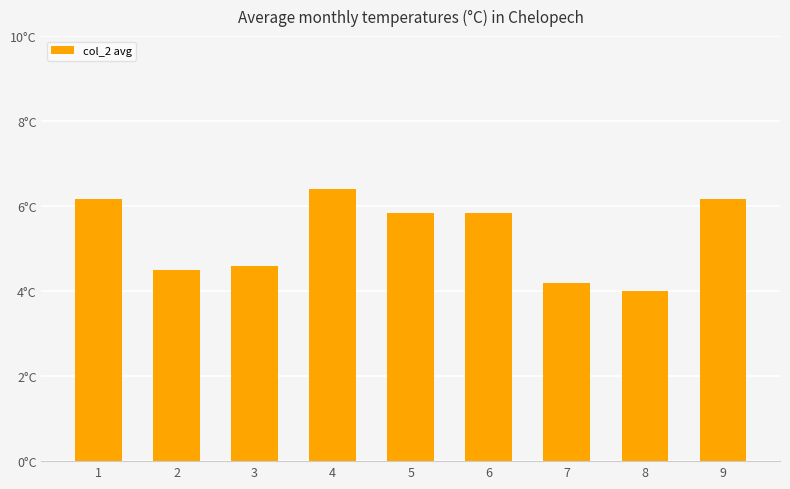

Approximately how many times larger is the value at 1 compared to 6?

1.1